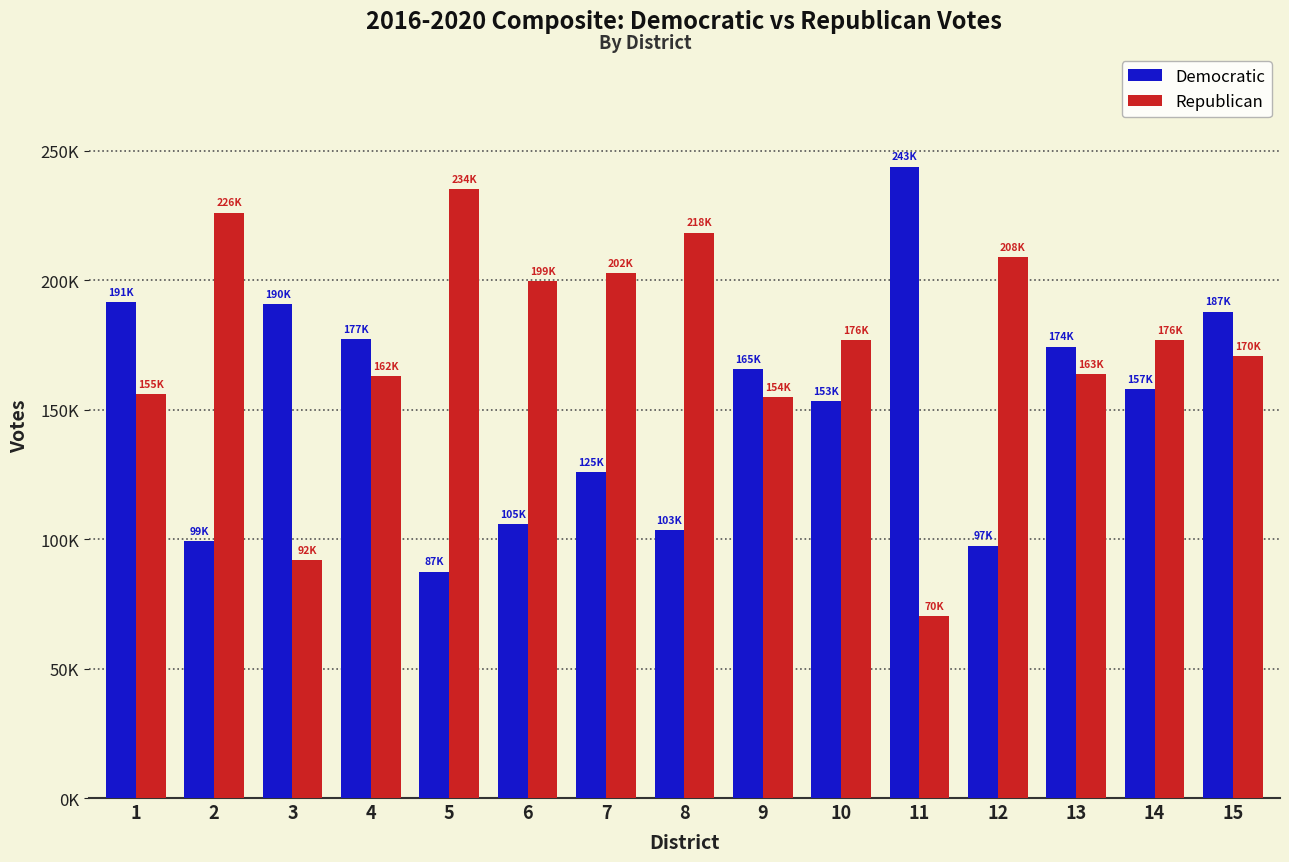

What is the total value across all series at 10?

330112